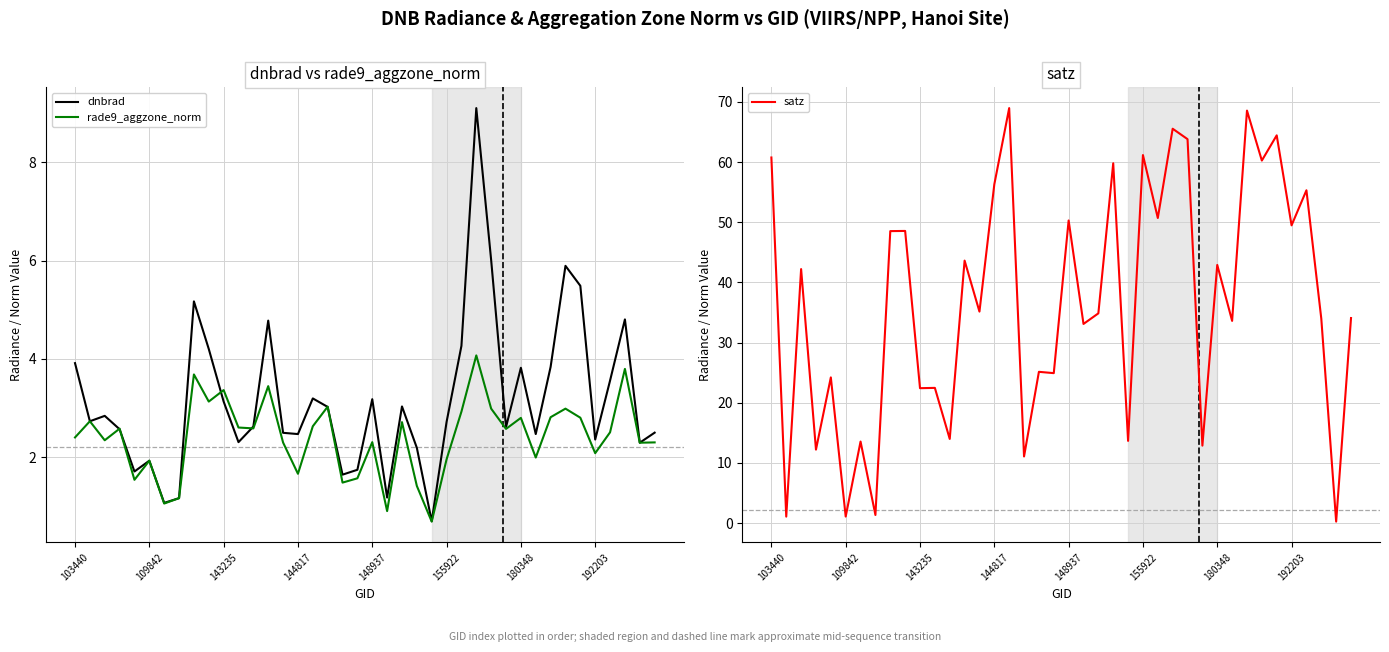

Which label corresponds to the largest value in the chart?

16